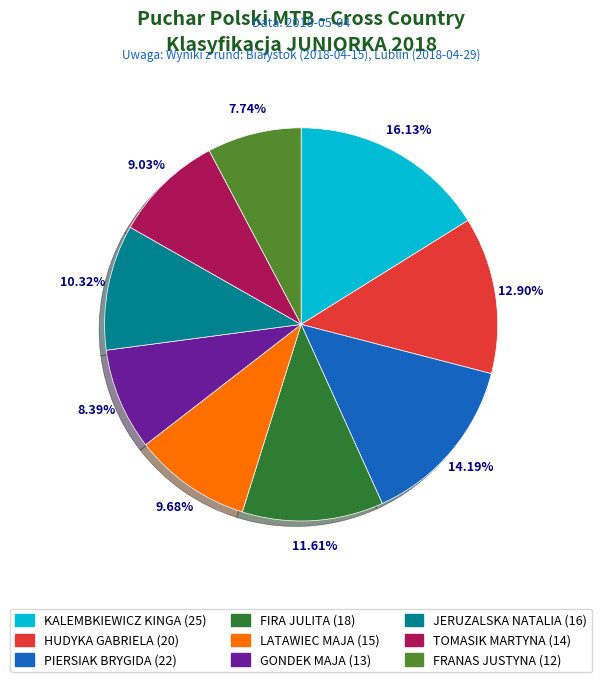

The HUDYKA GABRIELA (20) slice represents 13% of the pie. True or false?

True